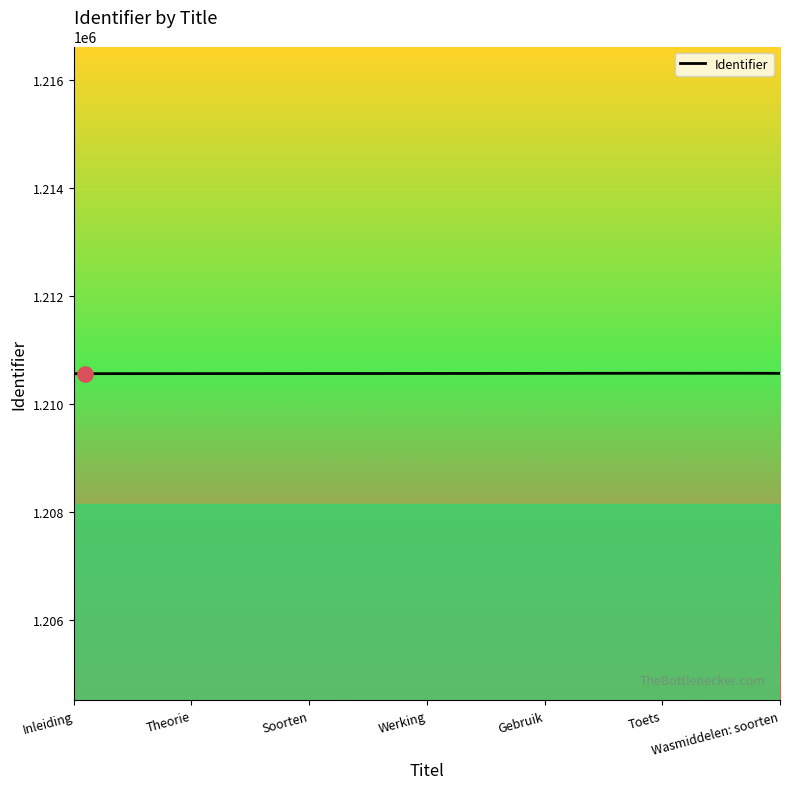

How many lines are shown in the chart?

1